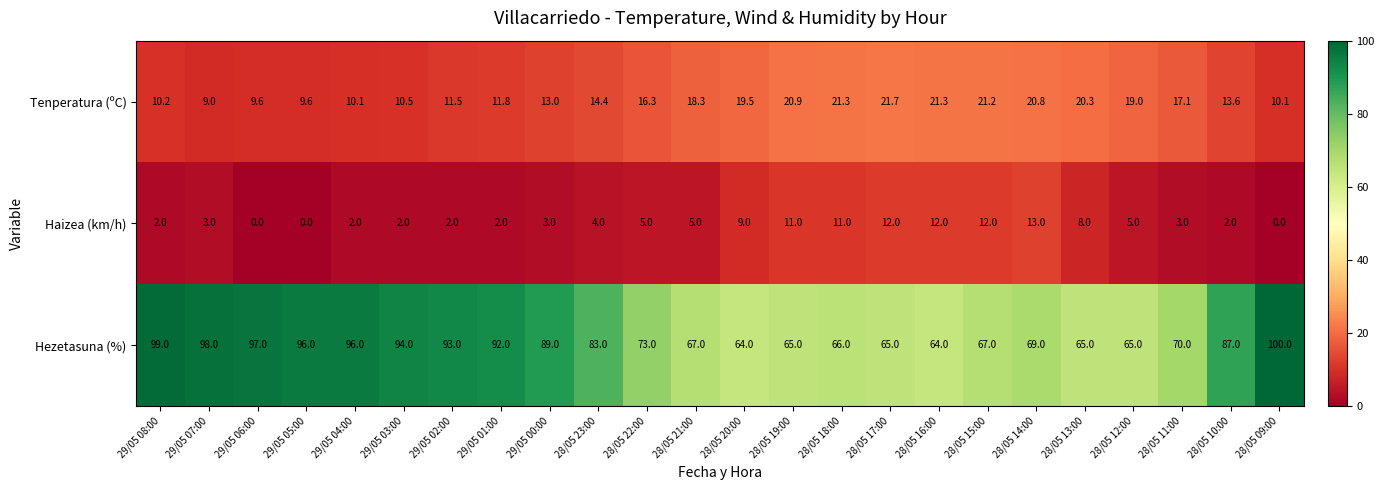

At which label is Tenperatura (ºC) closest to 15?

28/05 23:00